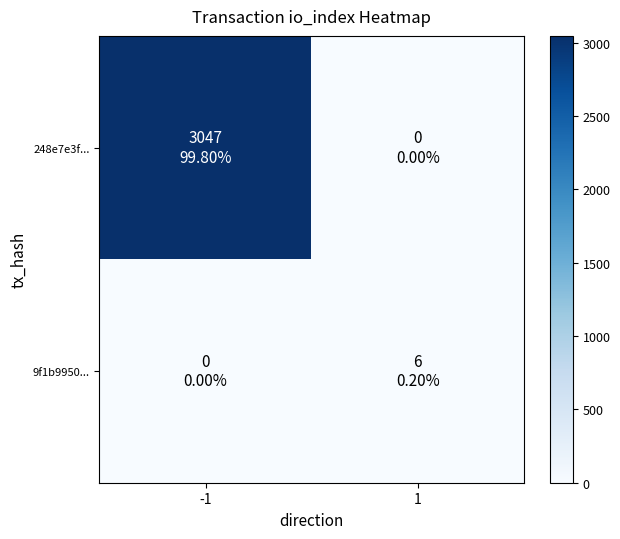

How many categories are shown in the chart?

2